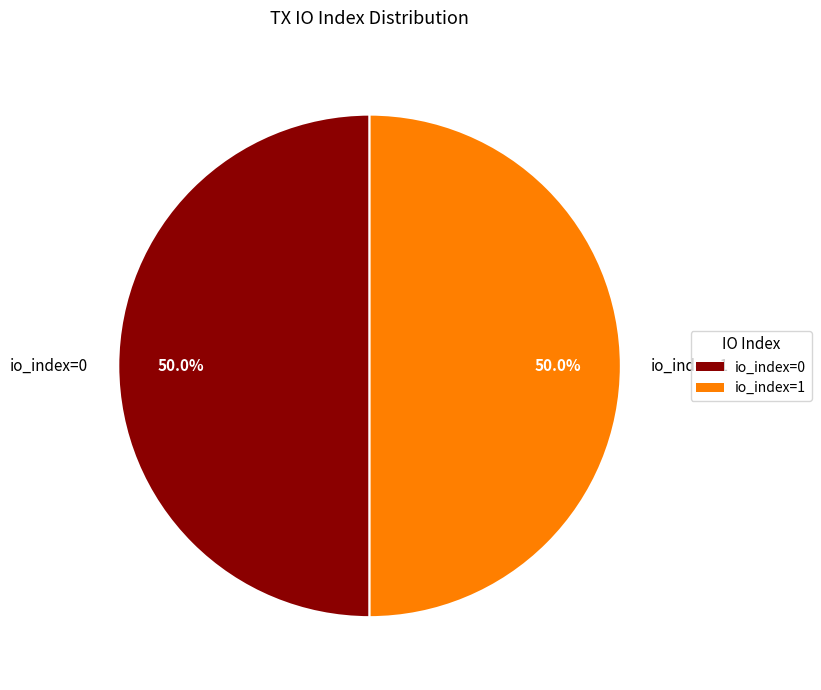

What is the ratio of the value at io_index=1 to the value at io_index=0?

1.0